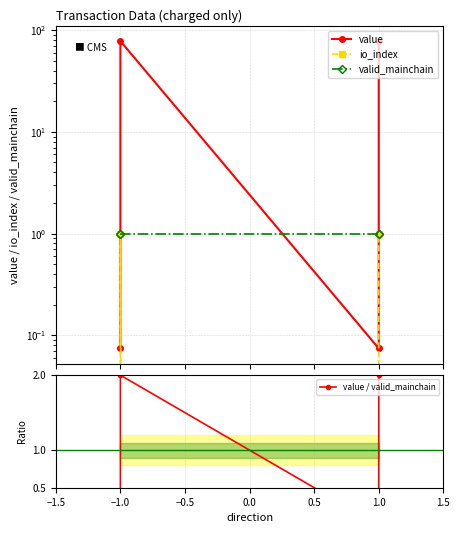

How many interior local valleys does the value / valid_mainchain series have?

1